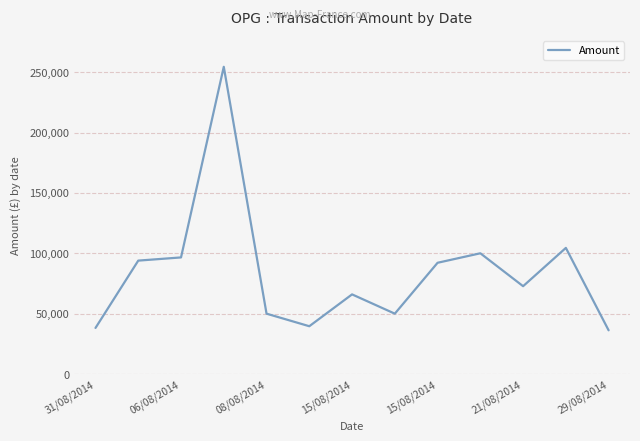

What is the greatest value displayed?

254392.5